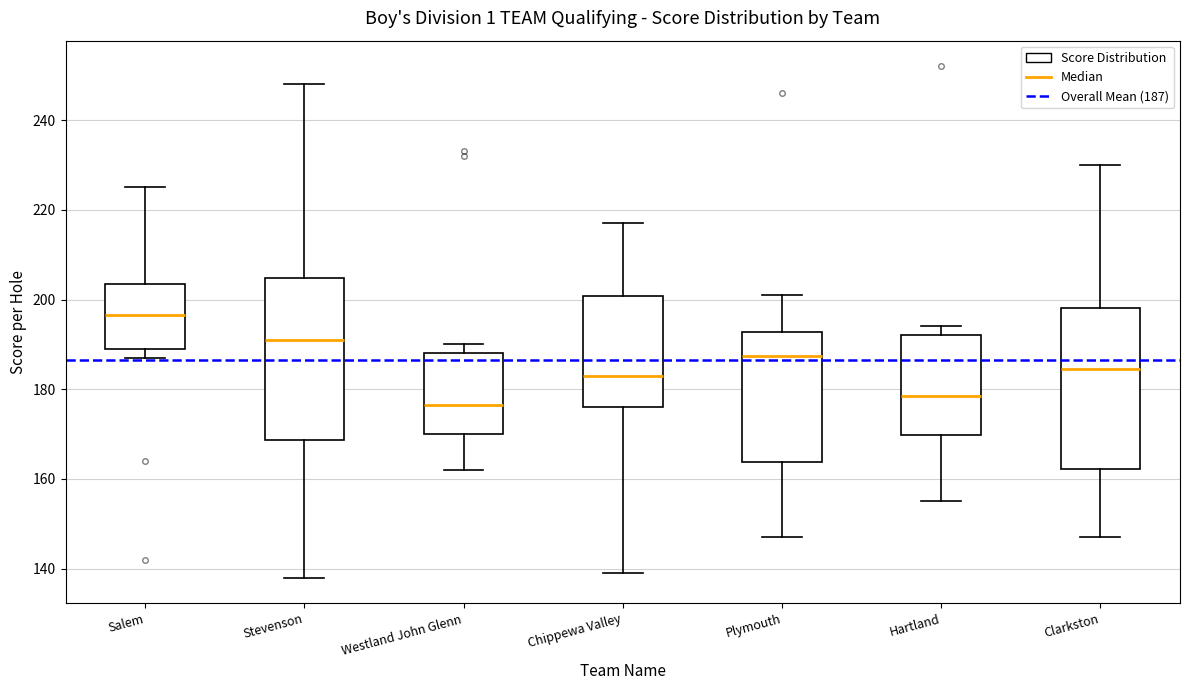

Reading left to right, read every box against the y-axis: the position of its median line, the range the box covers, and the ends of its whiskers. The values are not printed on the chart, so give them approximately, as read against the axis.

Salem: median 196, box 190 to 204, whiskers 188 to 226
Stevenson: median 192, box 168 to 204, whiskers 138 to 248
Westland John Glenn: median 176, box 170 to 188, whiskers 162 to 190
Chippewa Valley: median 184, box 176 to 200, whiskers 140 to 218
Plymouth: median 188, box 164 to 192, whiskers 148 to 202
Hartland: median 178, box 170 to 192, whiskers 156 to 194
Clarkston: median 184, box 162 to 198, whiskers 148 to 230